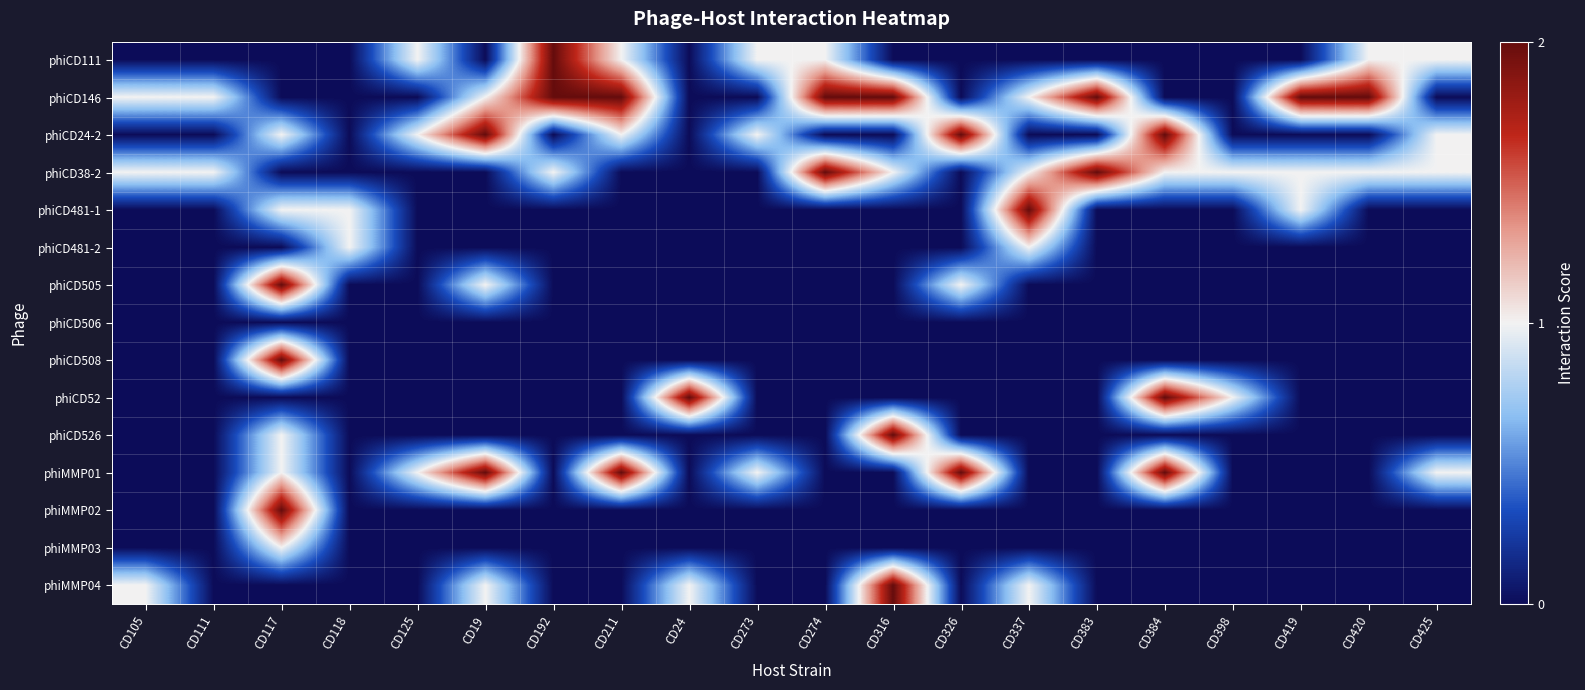

What is the total value across all series at CD118?

2